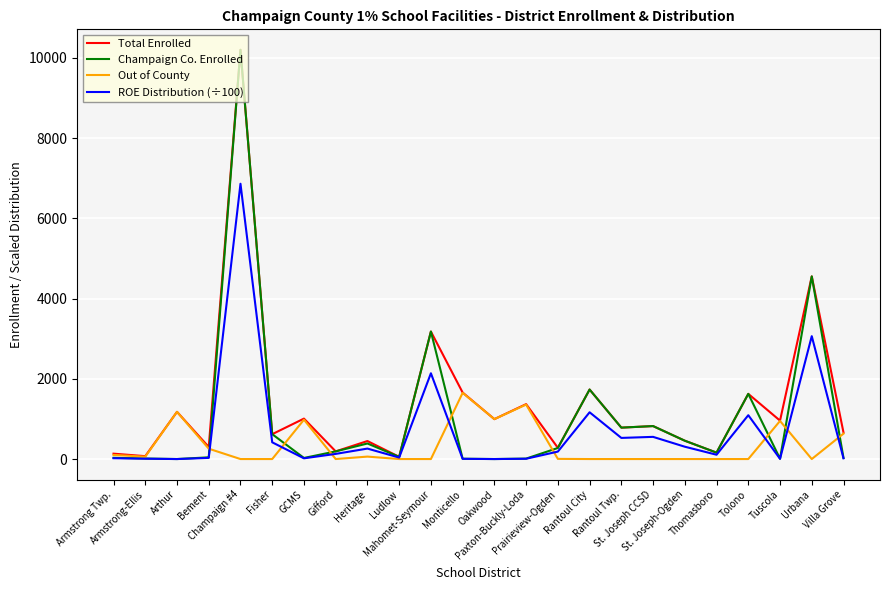

In Total Enrolled, how many points are lower than both neighbors (excluding endpoints)?

10